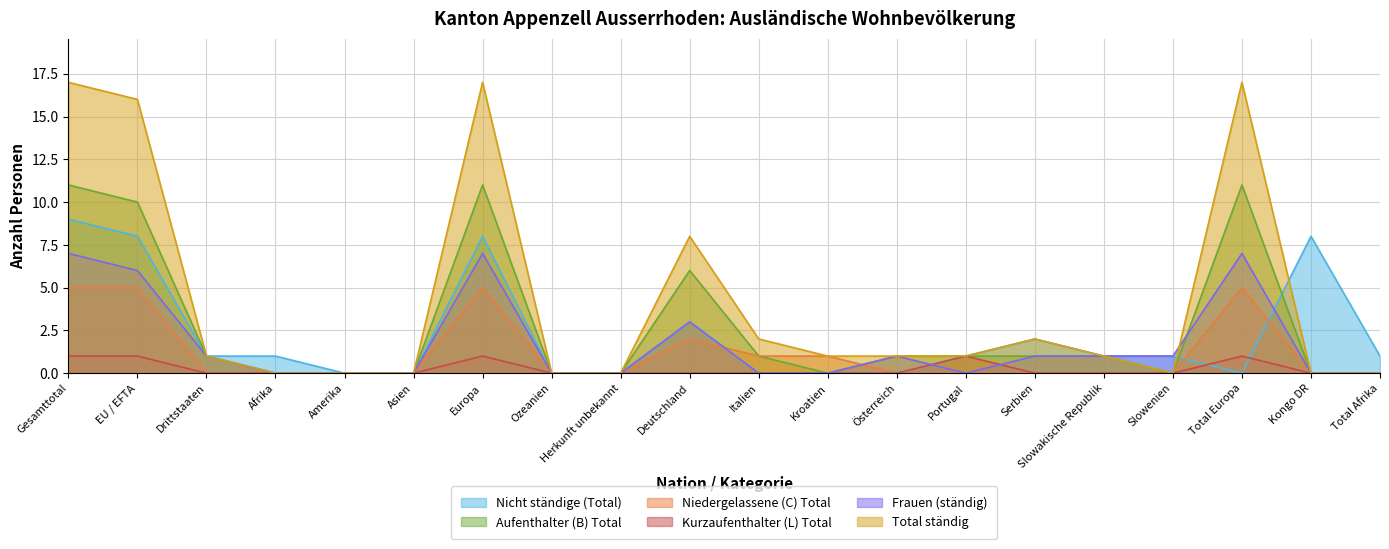

What is the maximum value shown in the chart?

17